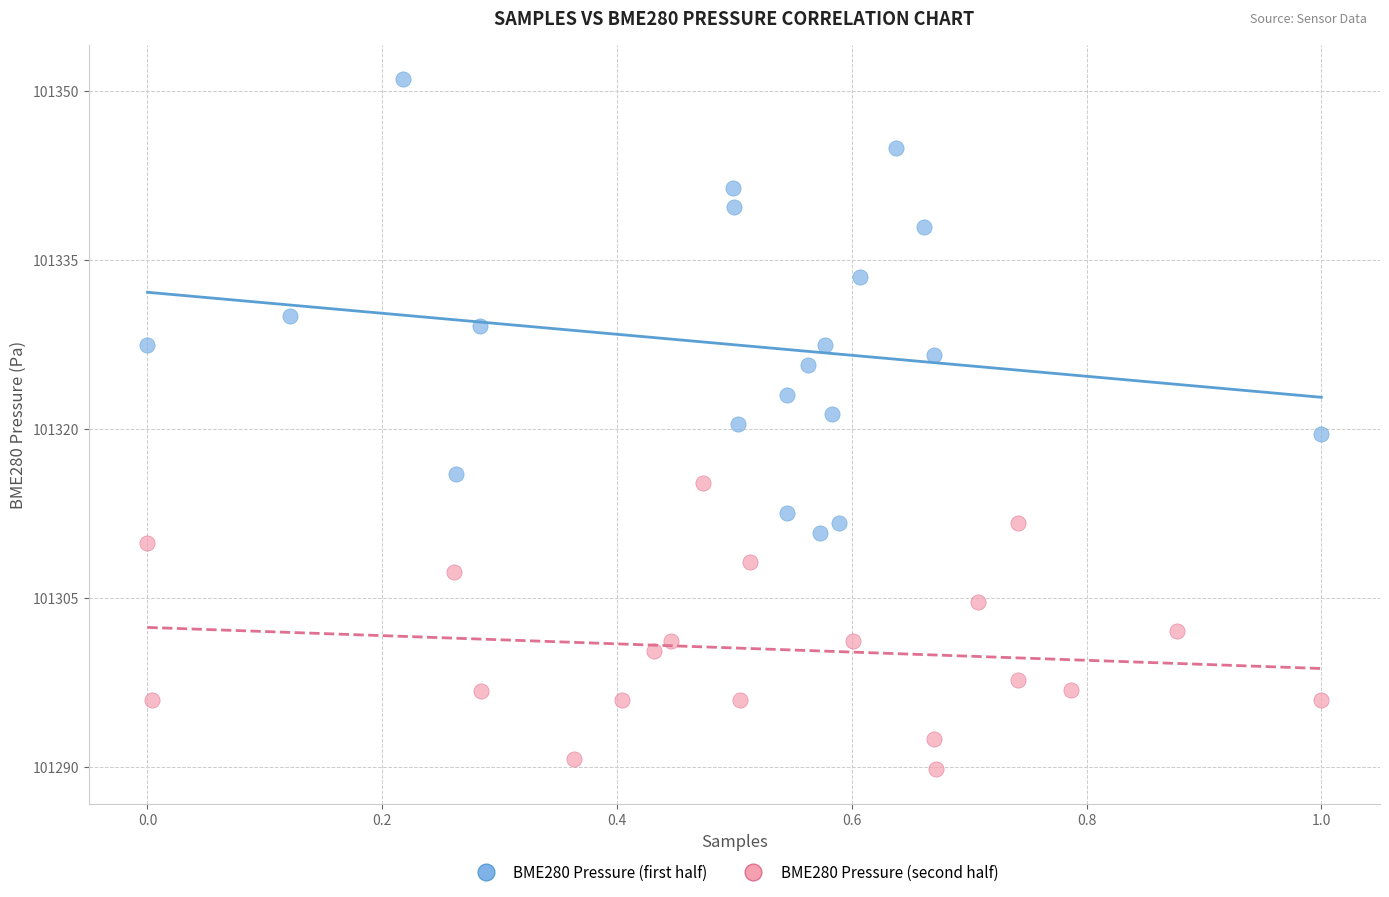

Which series has the largest Y range (max minus min)?

BME280 Pressure (first half)